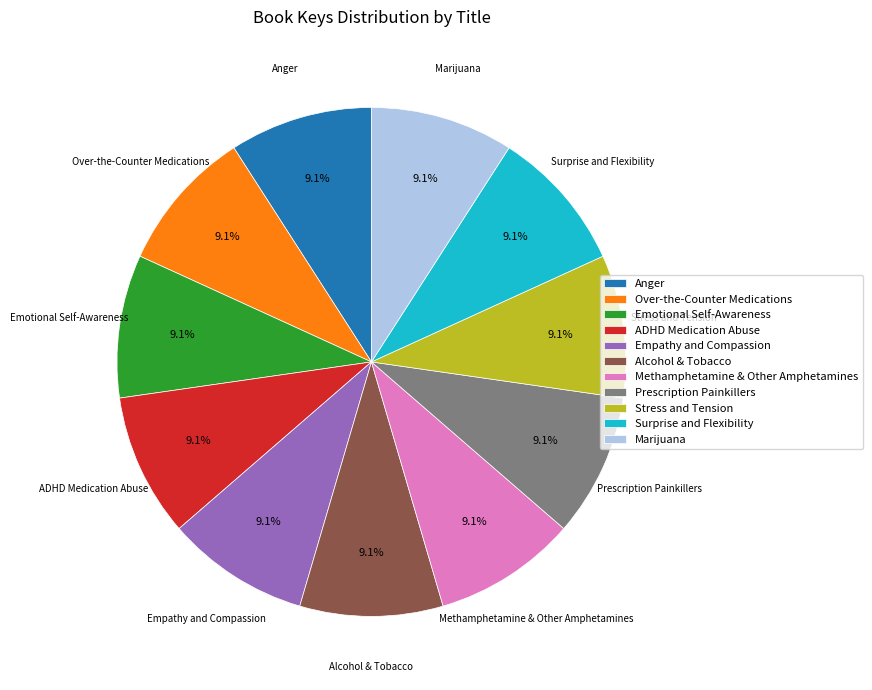

Approximately how many times larger is the value at Emotional Self-Awareness compared to Methamphetamine & Other Amphetamines?

1.0